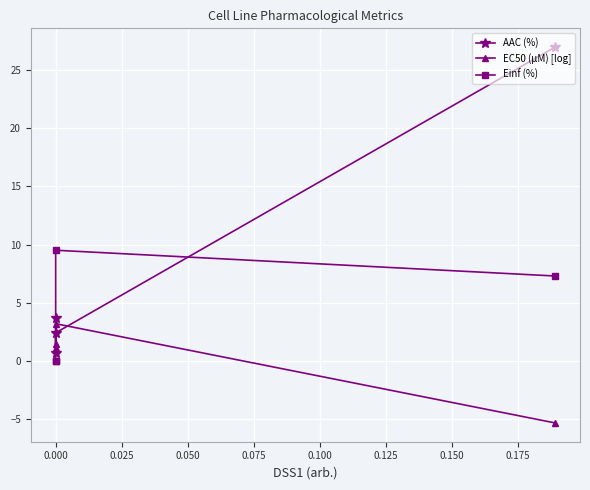

What are all the series names shown in the legend?

AAC (%), EC50 (µM) [log], Einf (%)